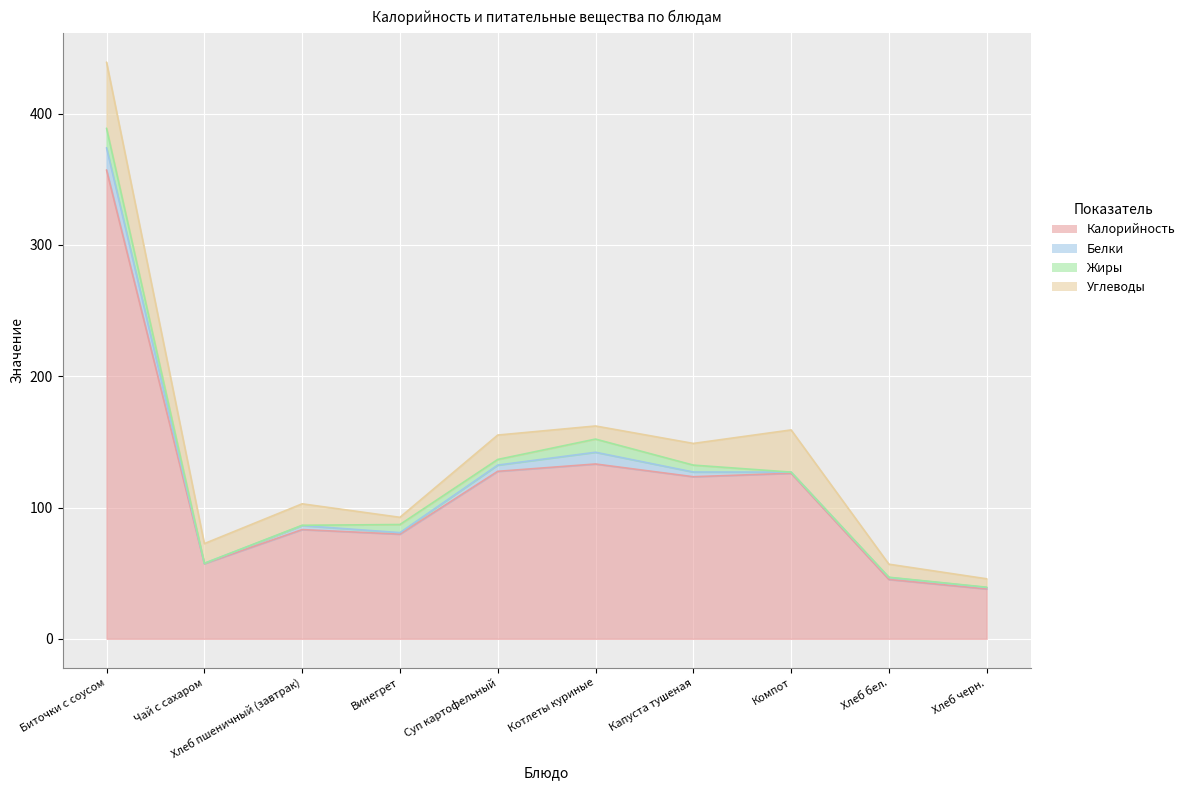

What is the total value across all series at Хлеб бел.?

56.8